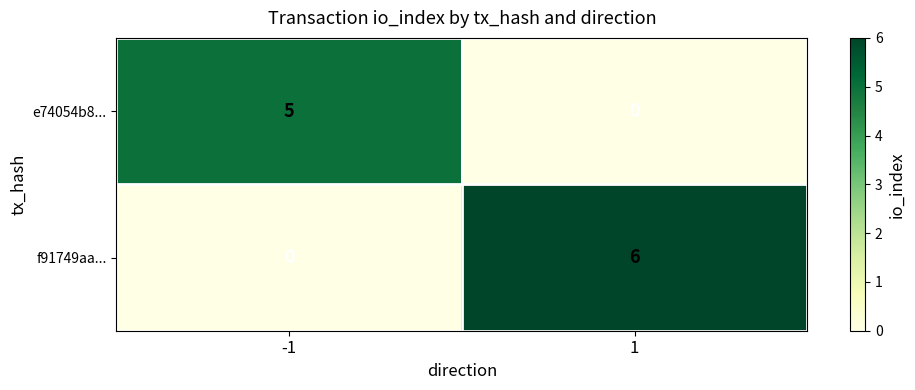

The f91749aa... series shows -3 at -1. True or false?

False